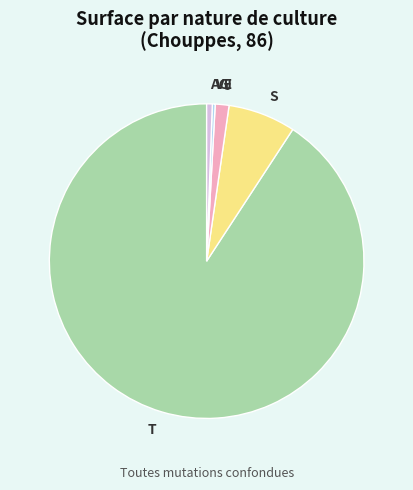

Does any single category account for the majority?

Yes